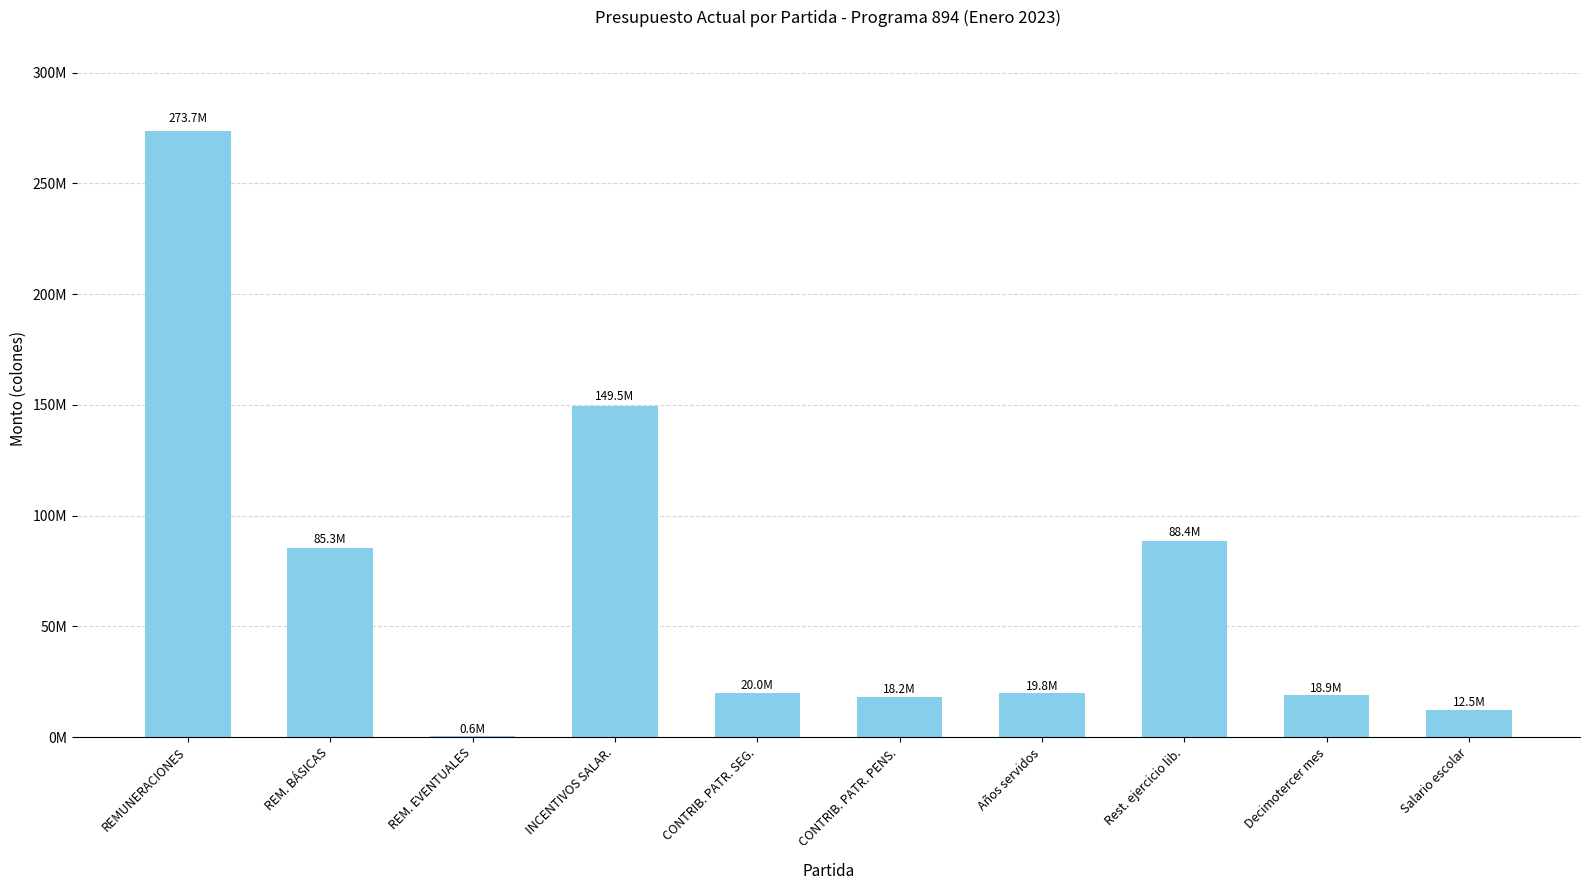

Which category has the highest value across all series?

REMUNERACIONES